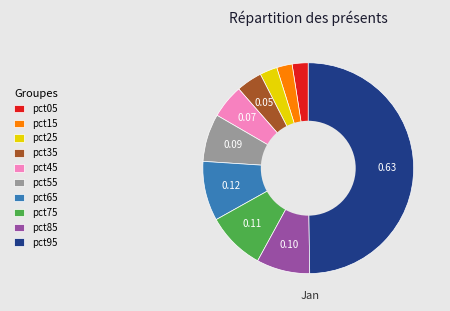

Does pct55 represent more than half of the total?

No